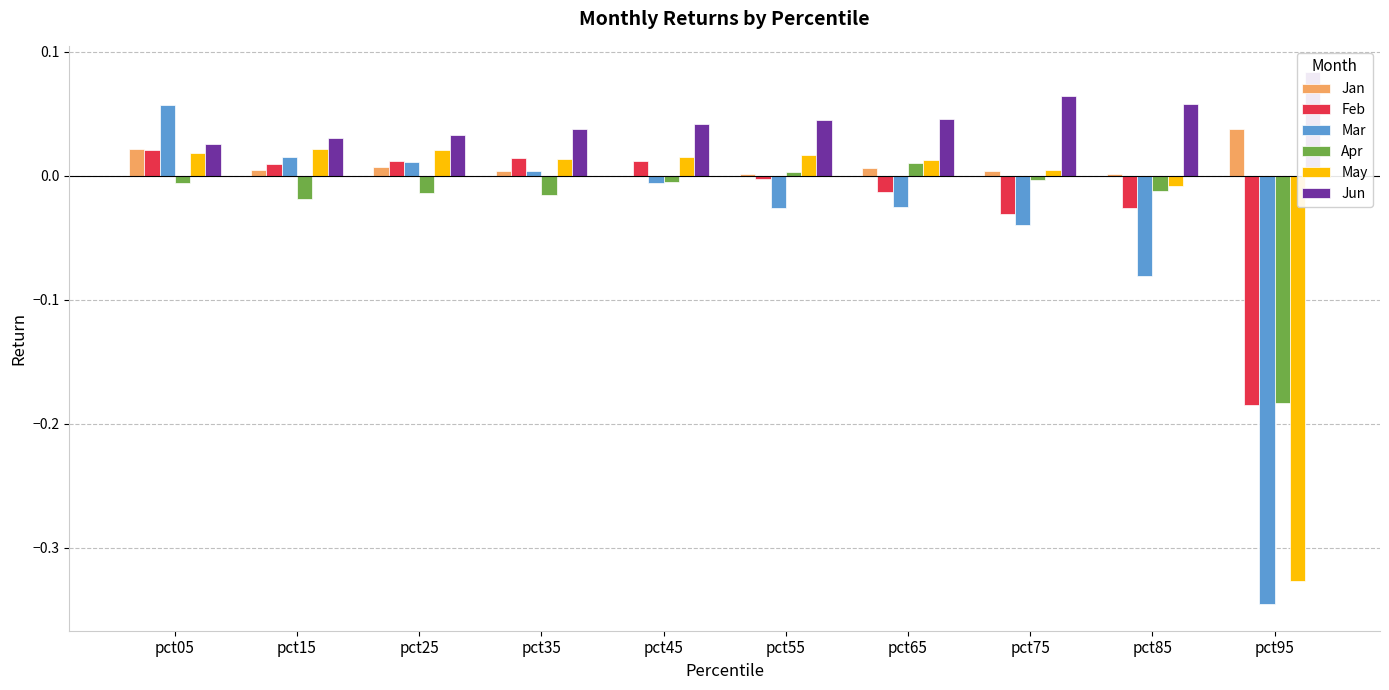

Is it true that Mar equals 0.0 at pct25?

True